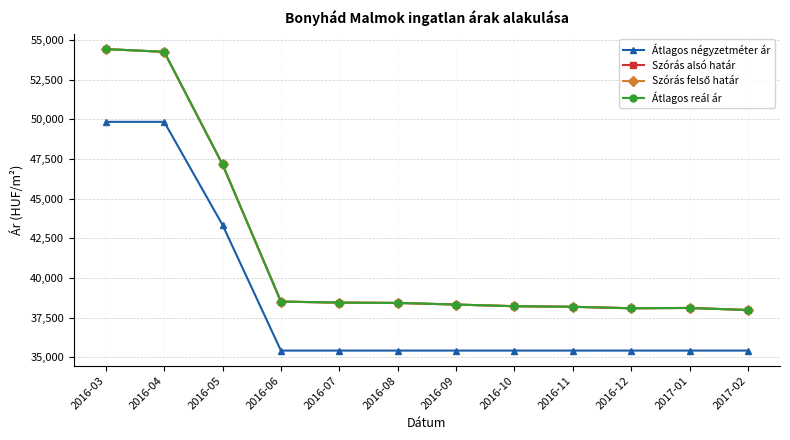

Is this an area chart (filled region under the line)?

No